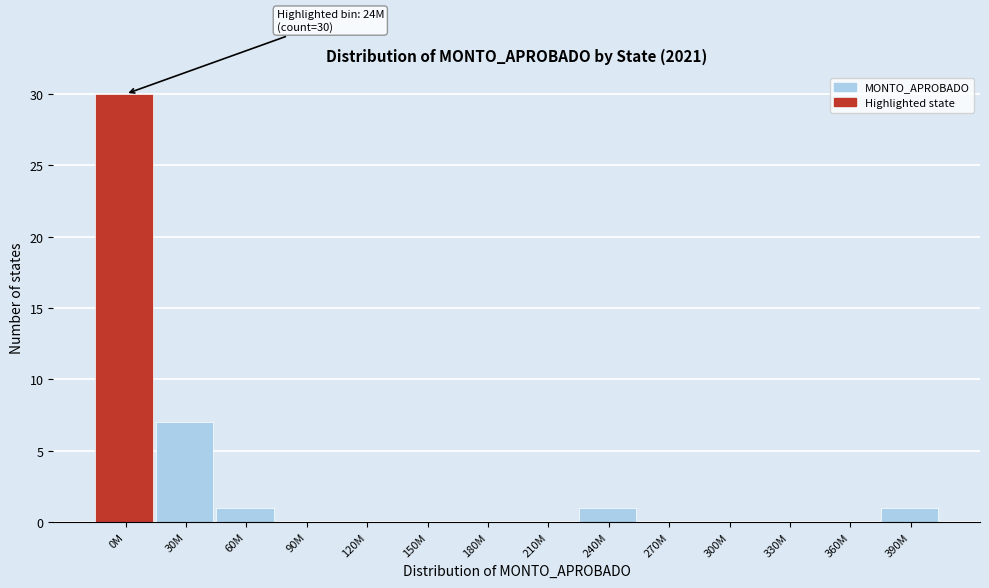

Reading left to right, transcribe all the data shown in this chart.

0M=30	30M=7	60M=1	90M=0	120M=0	150M=0	180M=0	210M=0	240M=1	270M=0	300M=0	330M=0	360M=0	390M=1